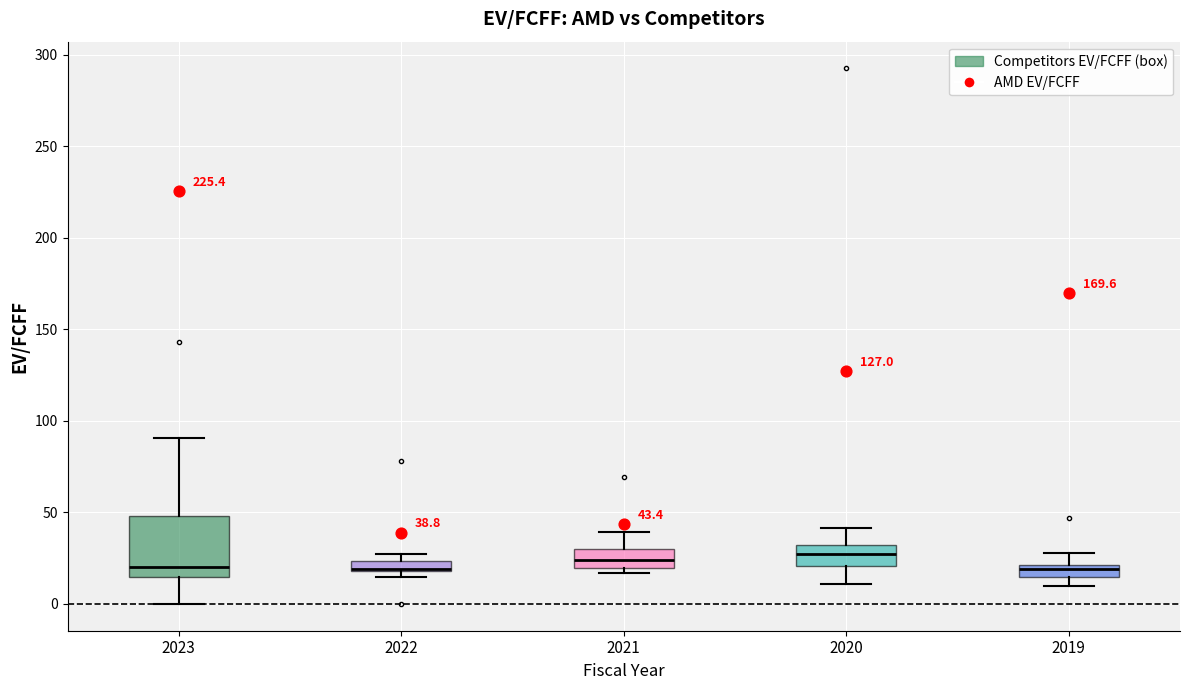

Comparing the boxes themselves (not the whiskers), which one is the tallest?

2023